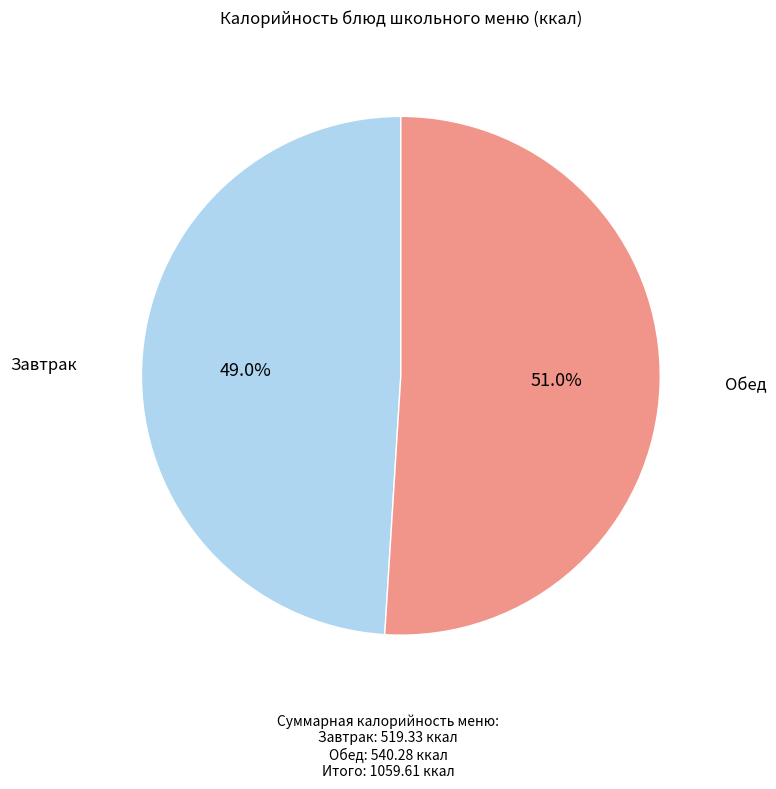

Is there any slice that represents more than half of the pie?

Yes